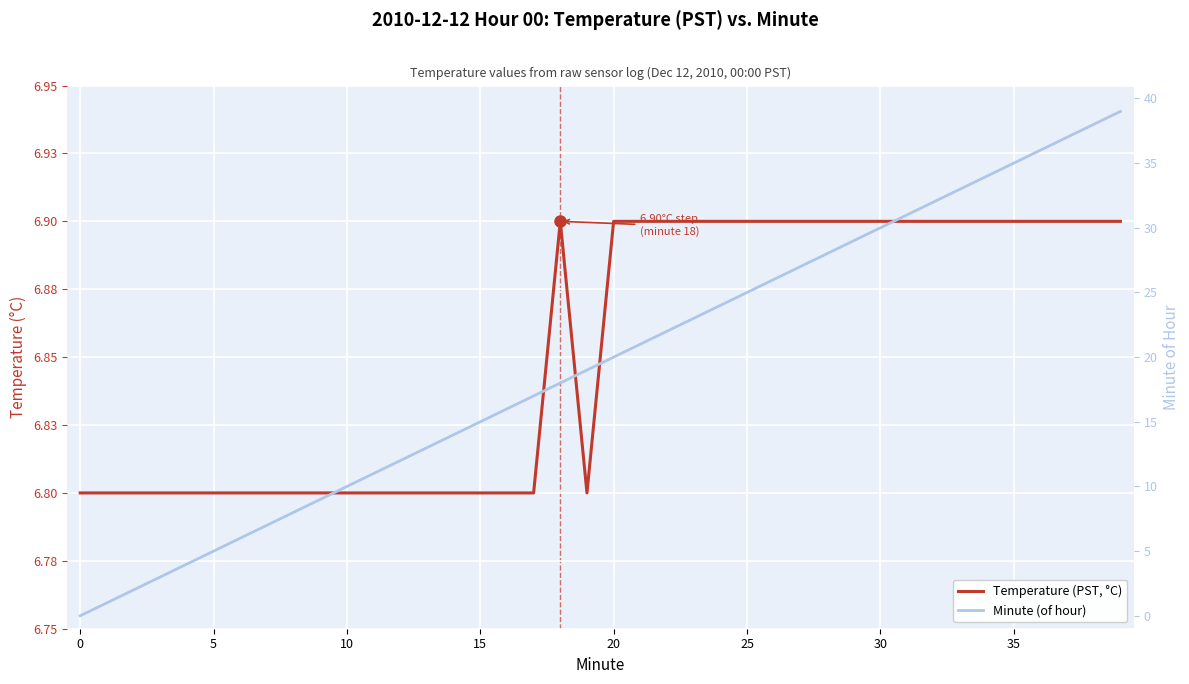

Is this an area chart (filled region under the line)?

No